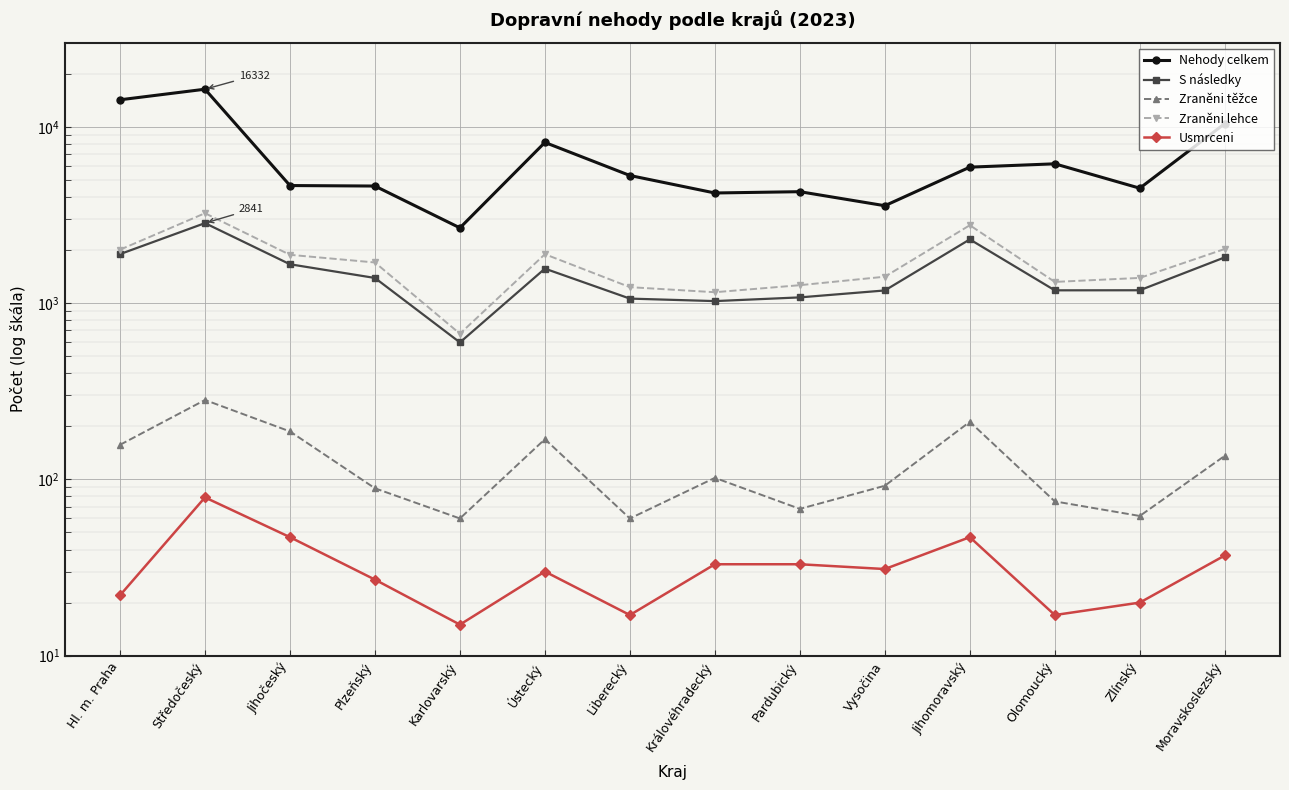

What is the spread (max minus min) of values at Středočeský?

16253